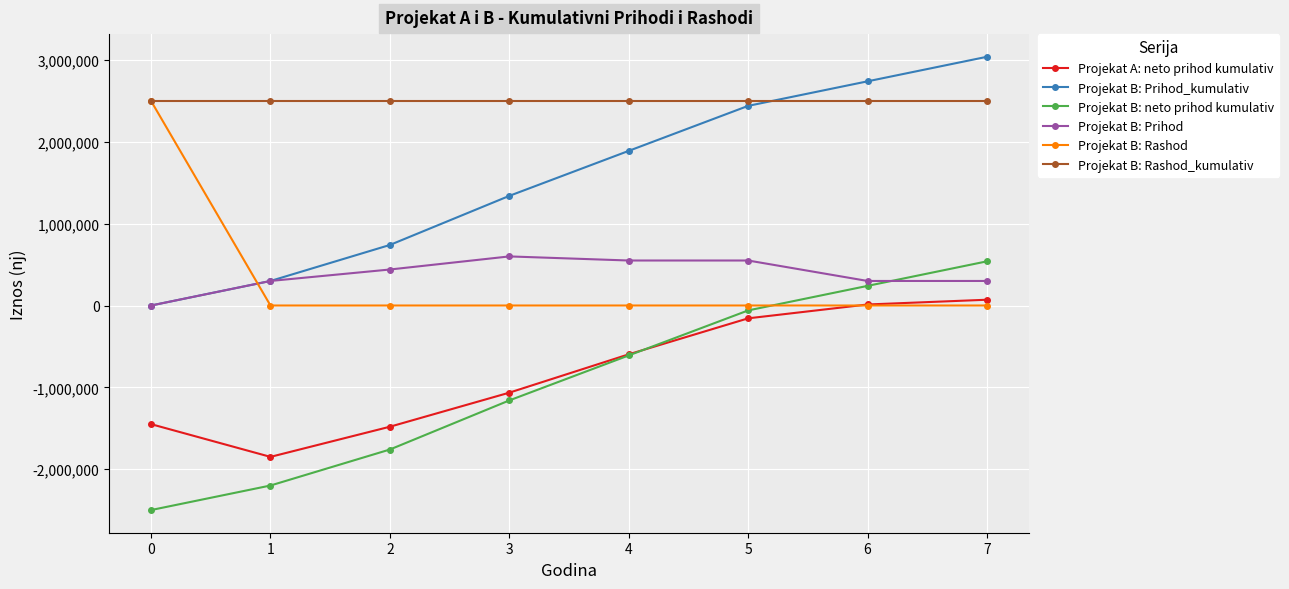

At which label does Projekat A: neto prihod kumulativ reach its minimum?

1